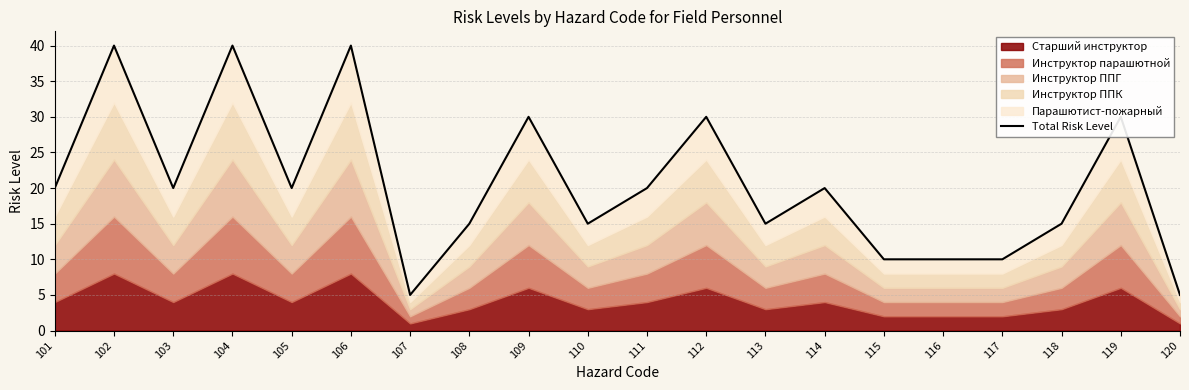

How many categories are shown in the chart?

20